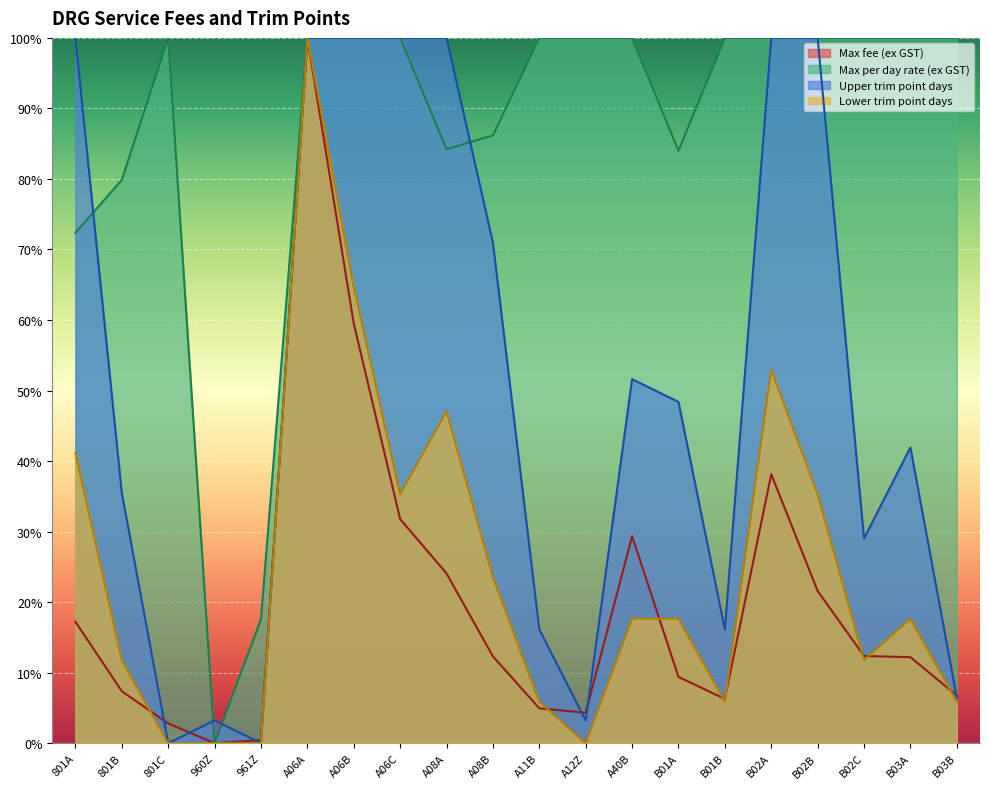

What is the difference between the highest and lowest values at B01A?

74.6